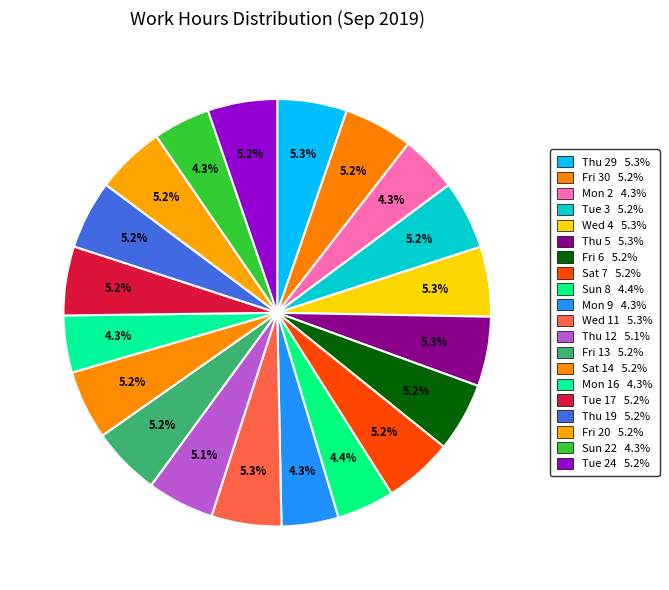

Count the number of slices in the pie.

20